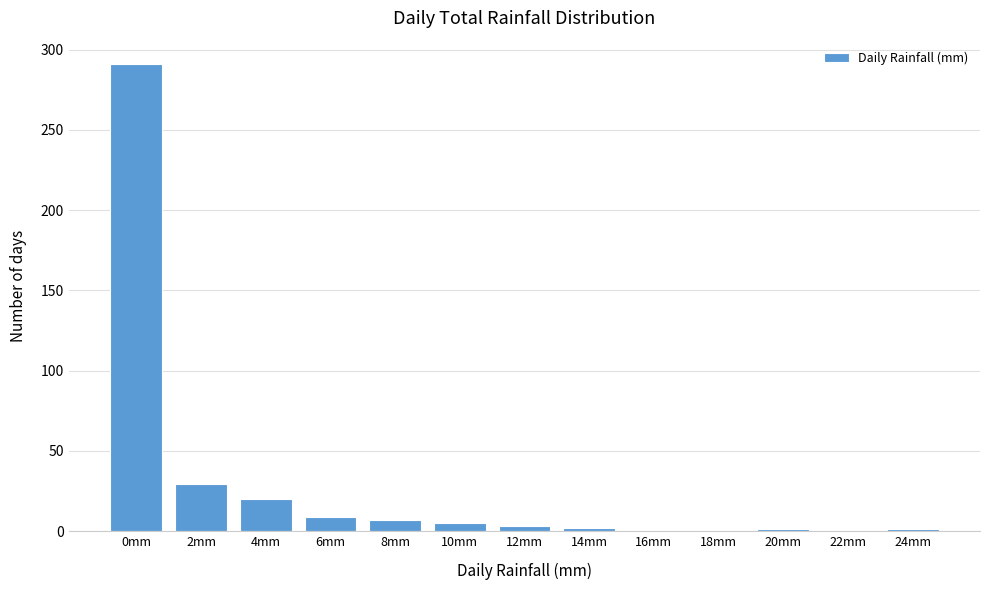

True or false: the data shows 0 at 18mm.

True